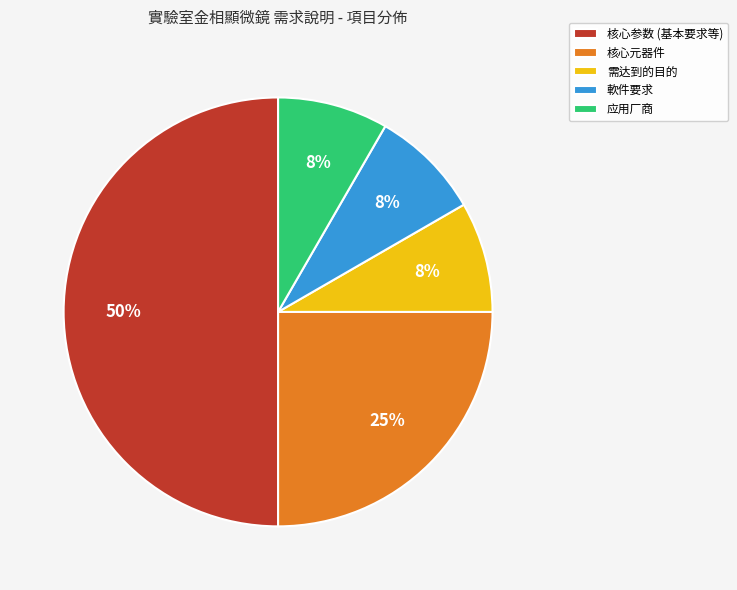

To the nearest percent, what is the combined percentage of 应用厂商 and 核心元器件?

33%